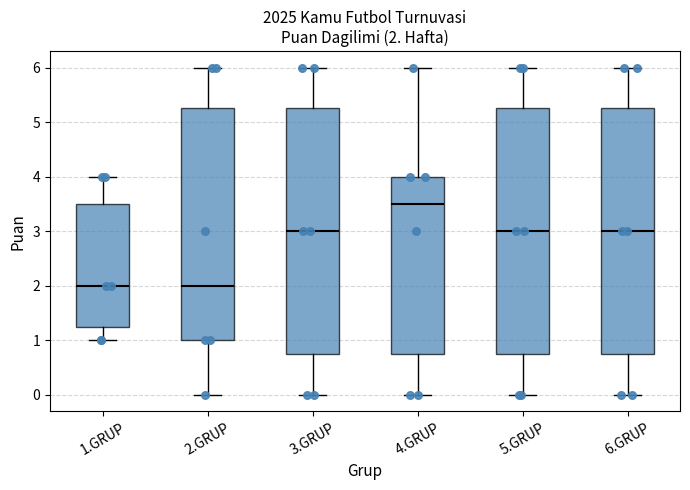

Which box has the highest median line?

4.GRUP